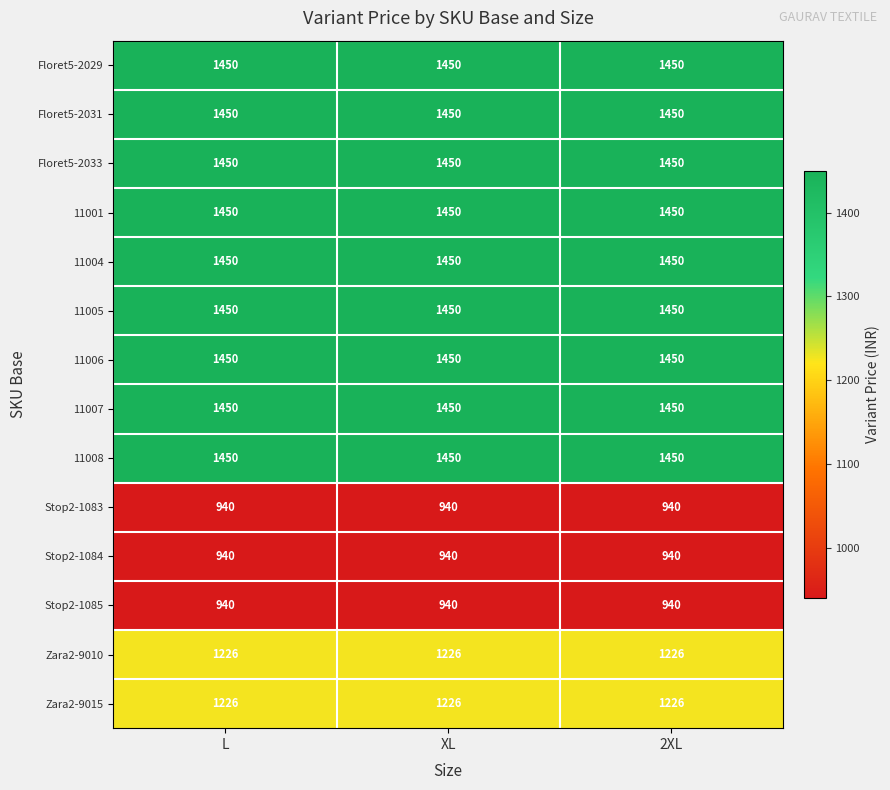

At how many categories does at least one series exceed 1007?

3